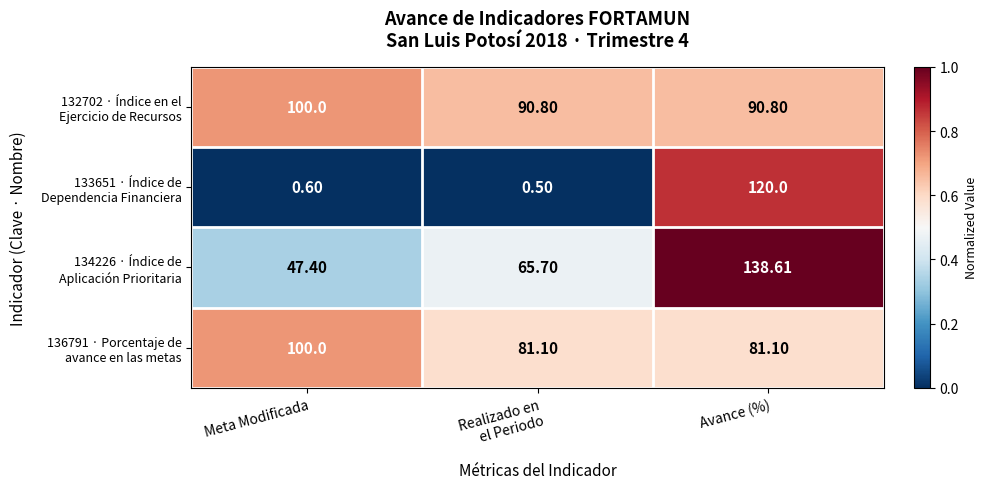

At which category is the sum across all series the highest?

Avance (%)